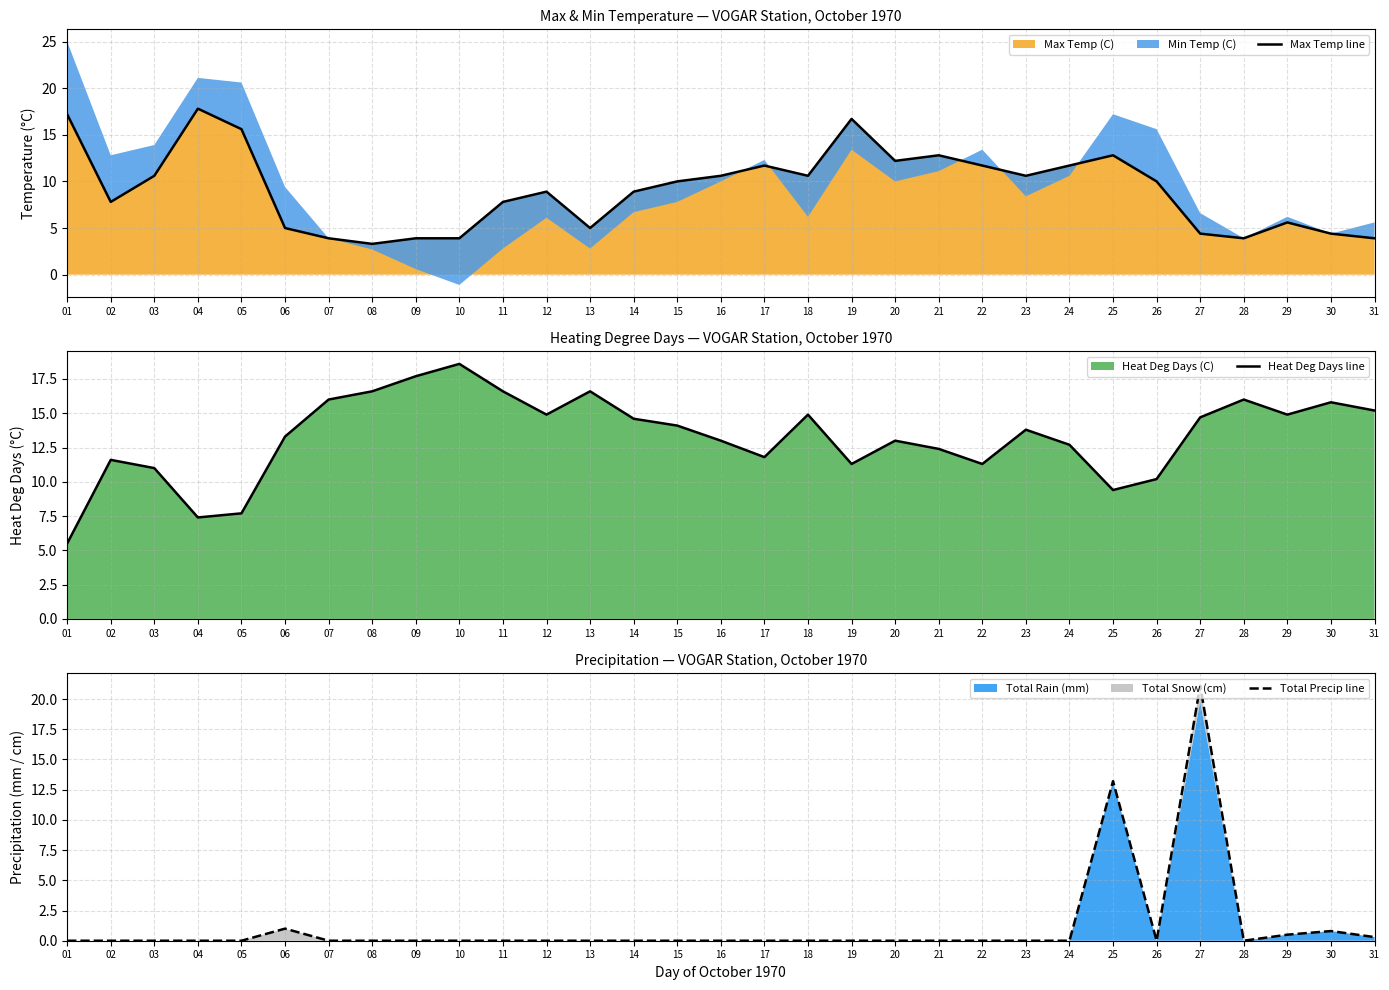

Is it true that Total Precip line equals 0.0 at 02?

True